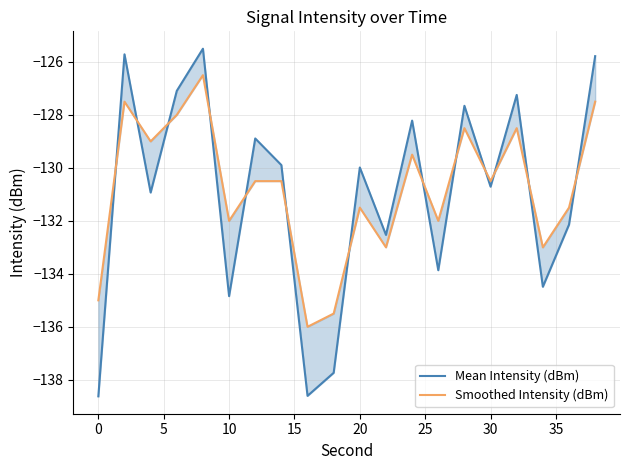

Is the value of Smoothed Intensity (dBm) at 13 greater than the value of Mean Intensity (dBm) at 18?

Yes